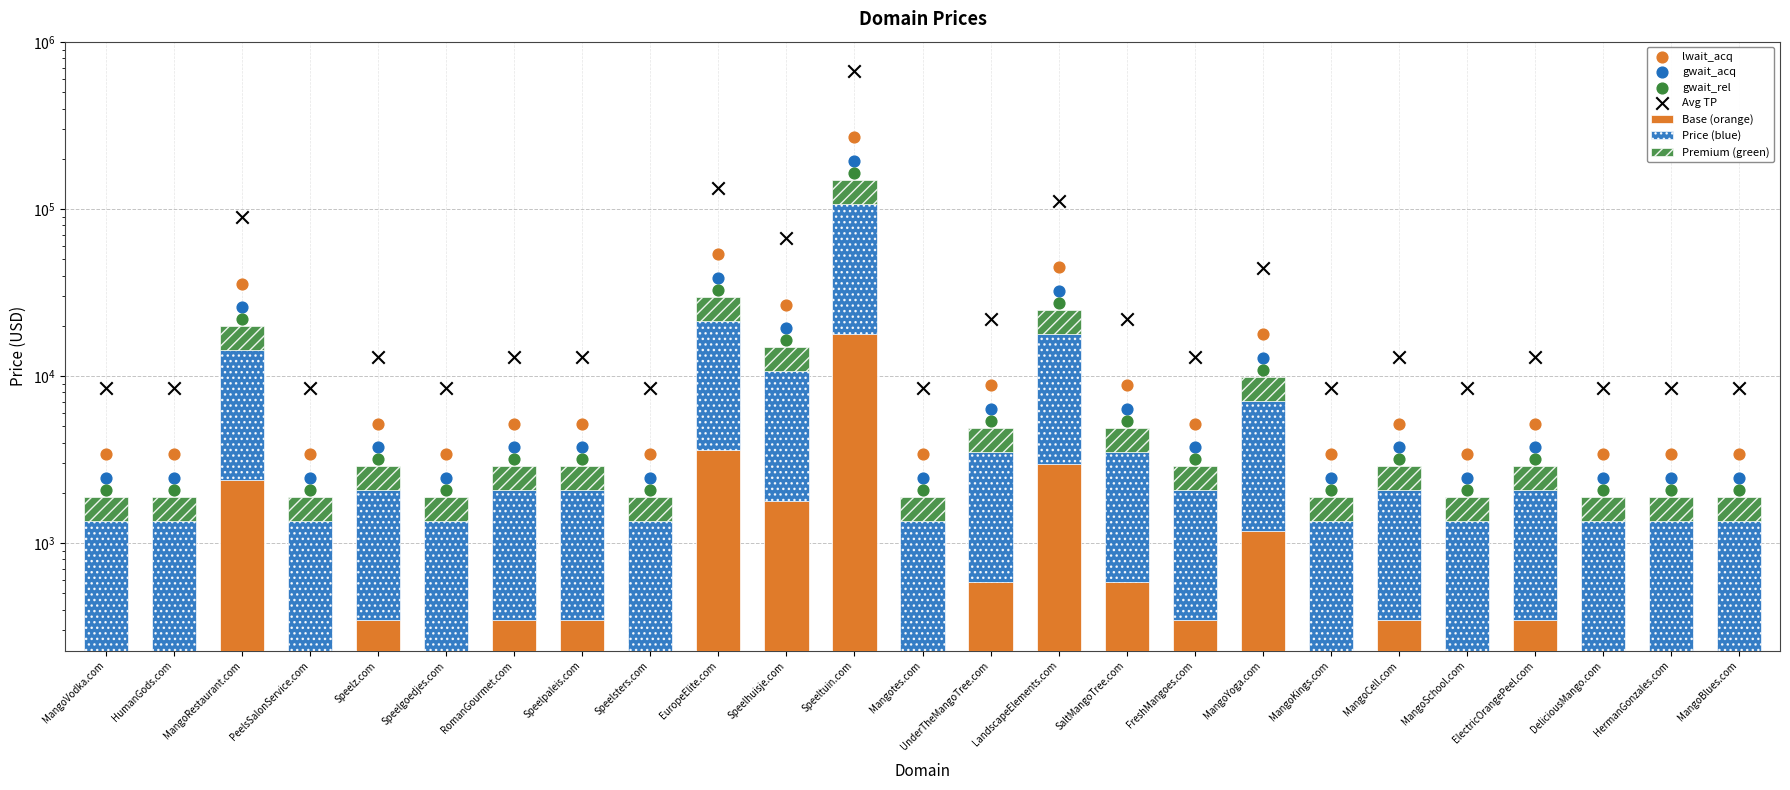

Approximately how many times larger is the value at DeliciousMango.com compared to MangoYoga.com?

0.2